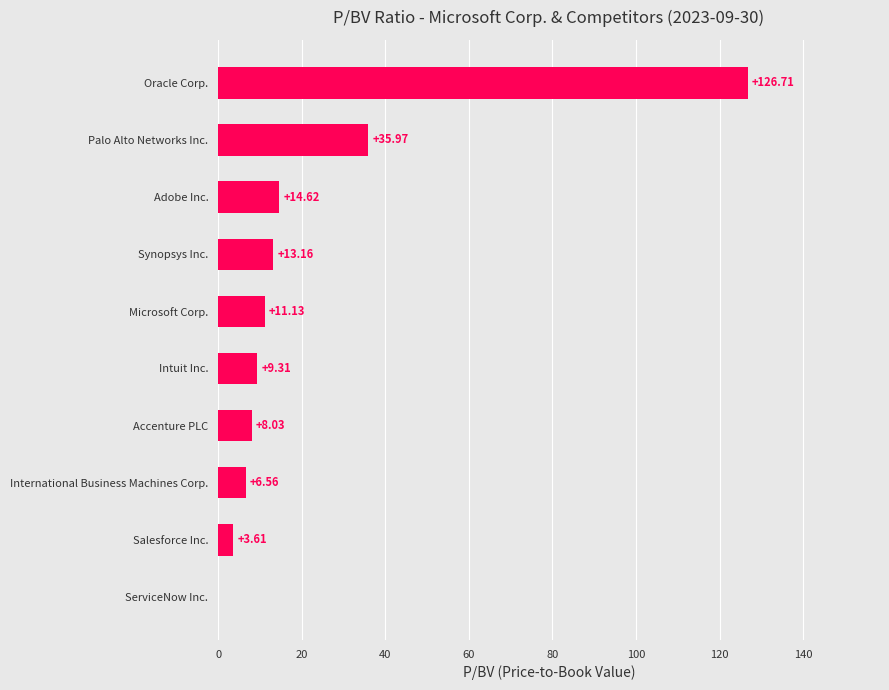

Between Oracle Corp. and Synopsys Inc., which is larger?

Oracle Corp.